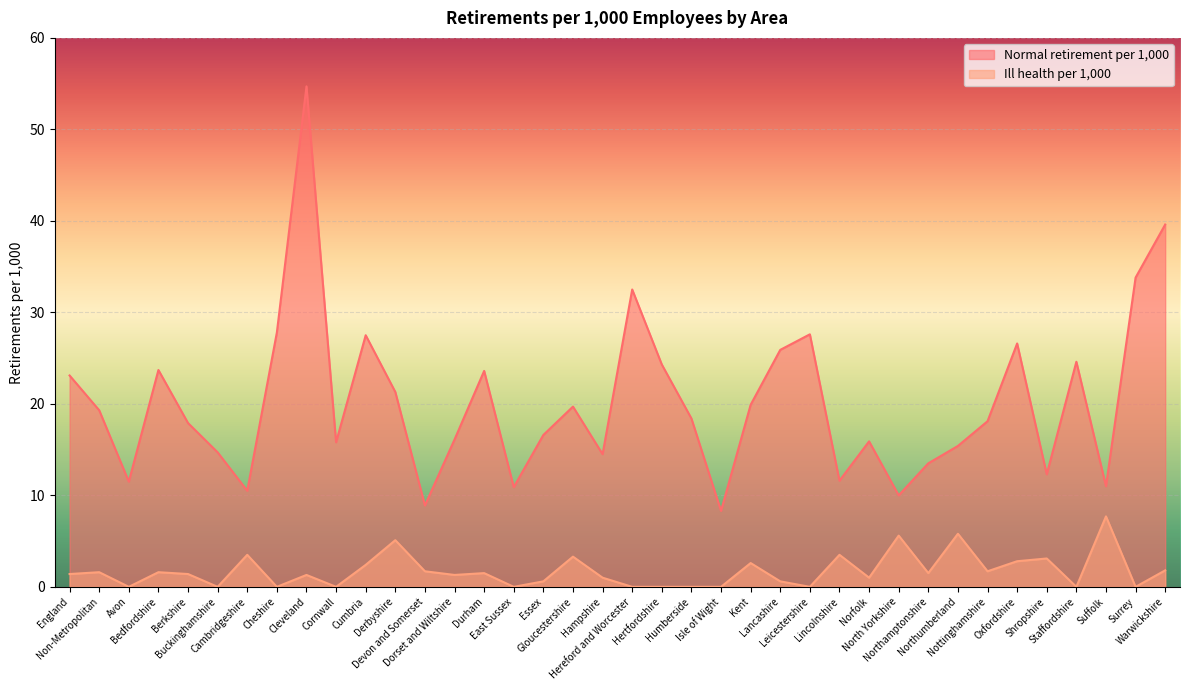

What is the difference between the highest and lowest values at Buckinghamshire?

14.7